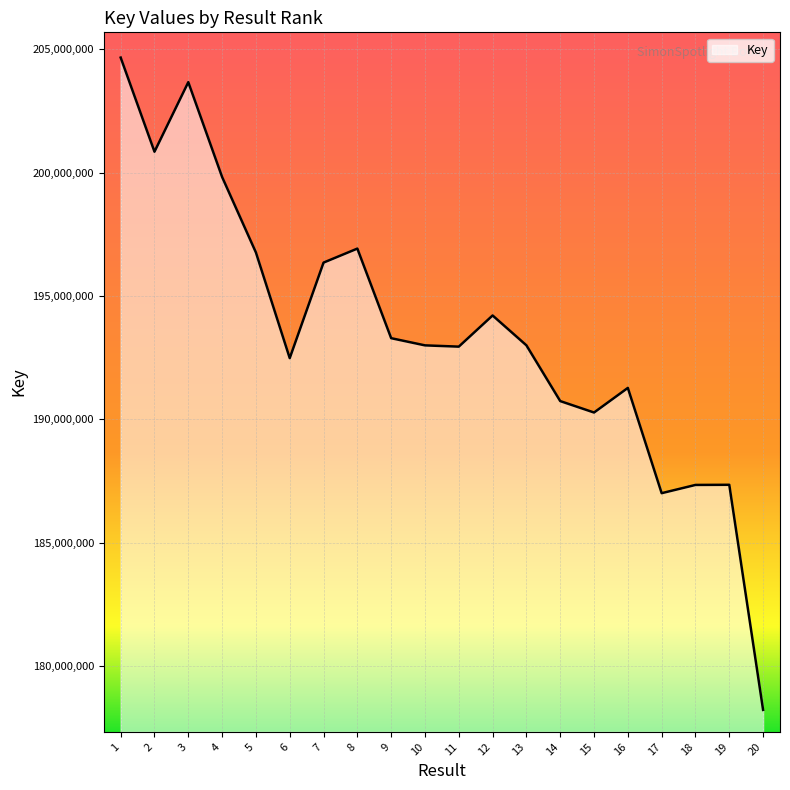

What is the change in value from 10 to 20?

-14767716